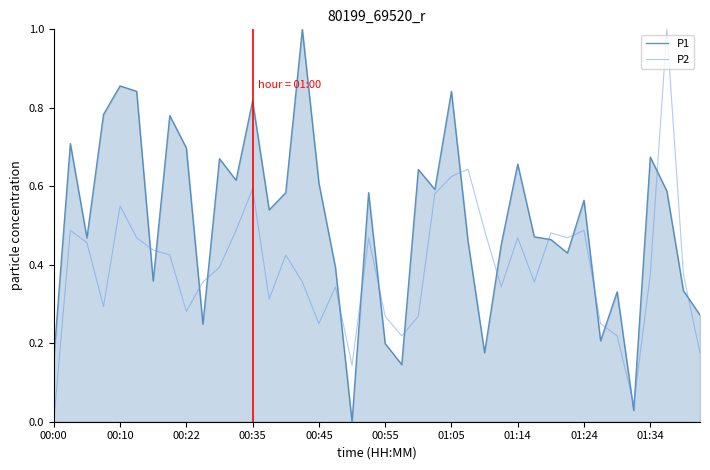

What is the highest value of the P1 series?

1.0